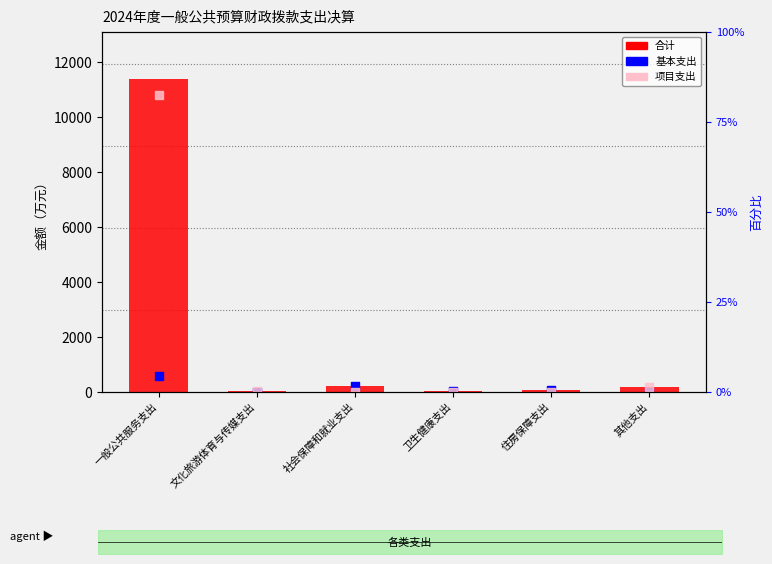

Which series reaches the minimum Y coordinate?

基本支出